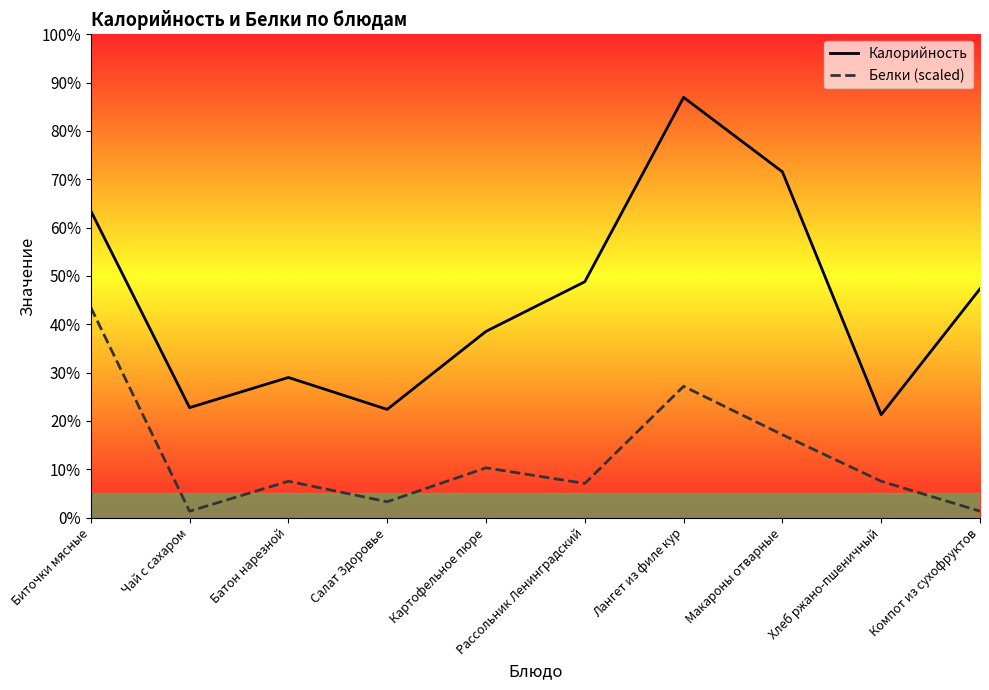

How many lines are shown in the chart?

2